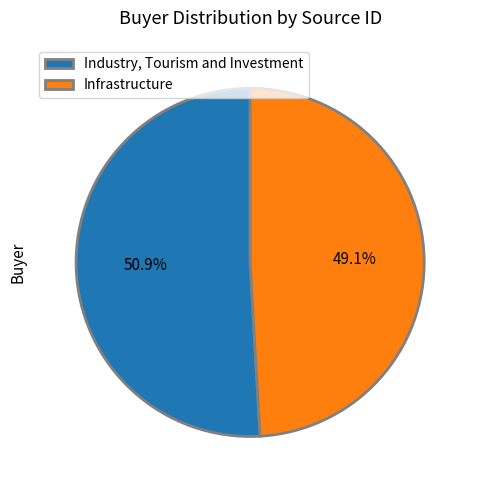

To the nearest percent, what portion does Infrastructure represent?

49%